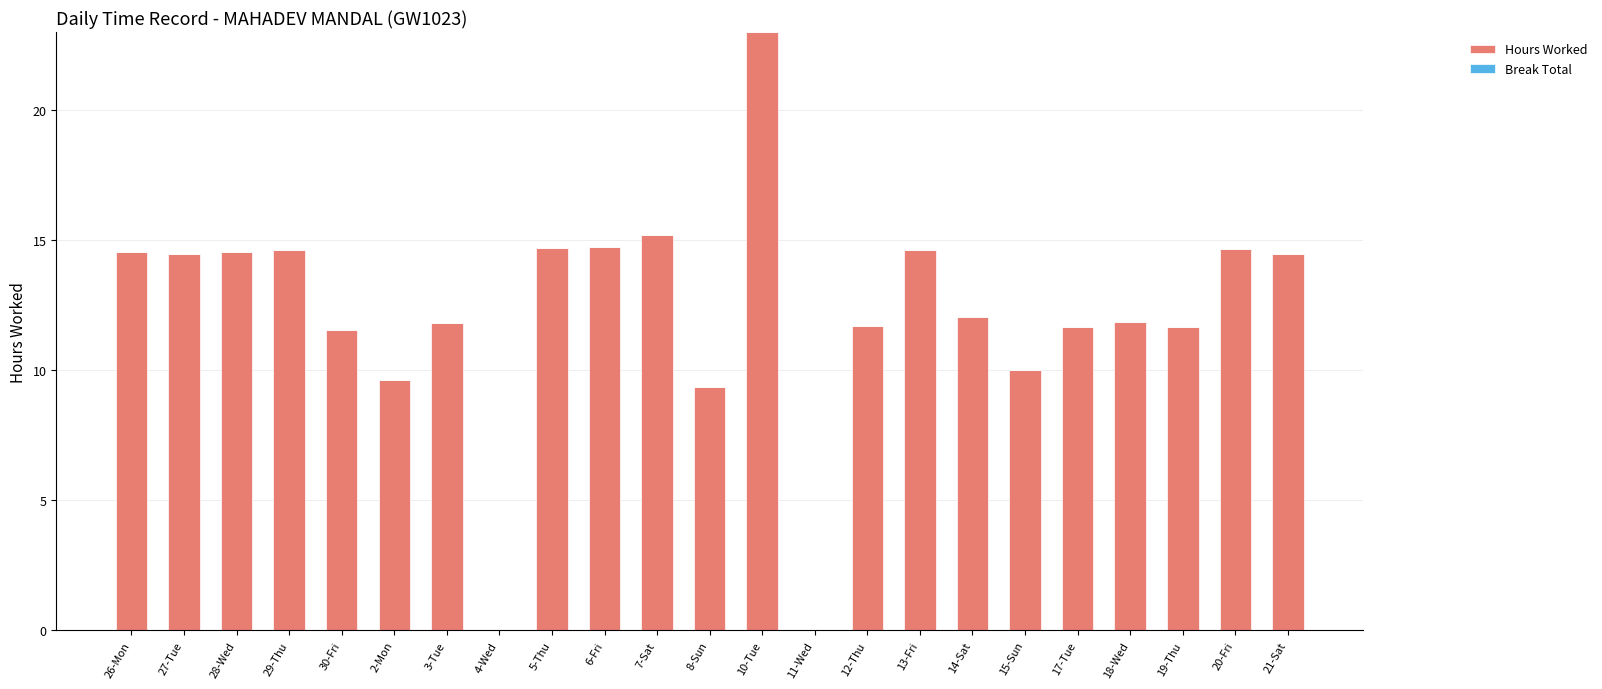

Which label corresponds to the largest value in the chart?

10-Tue